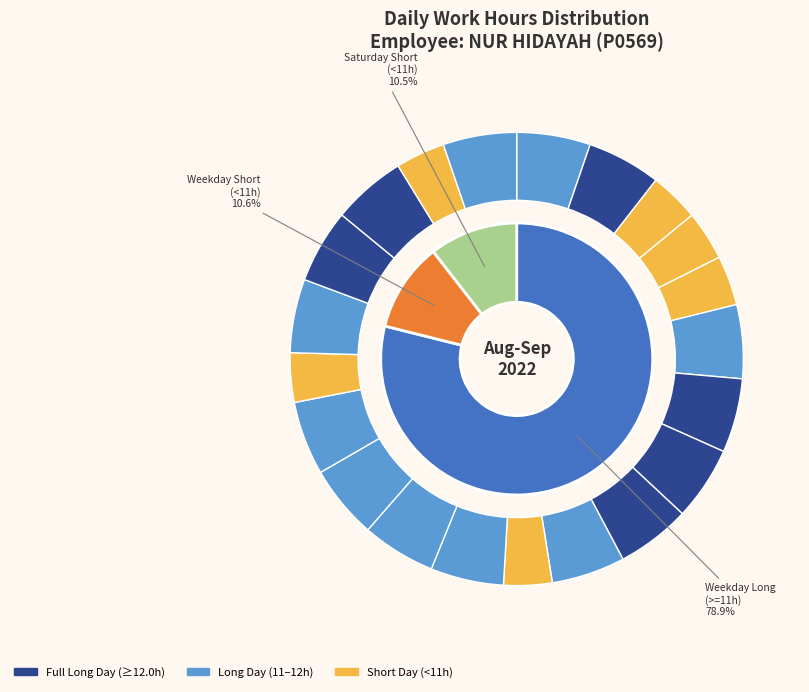

Which slice is the smallest?

Sat 10